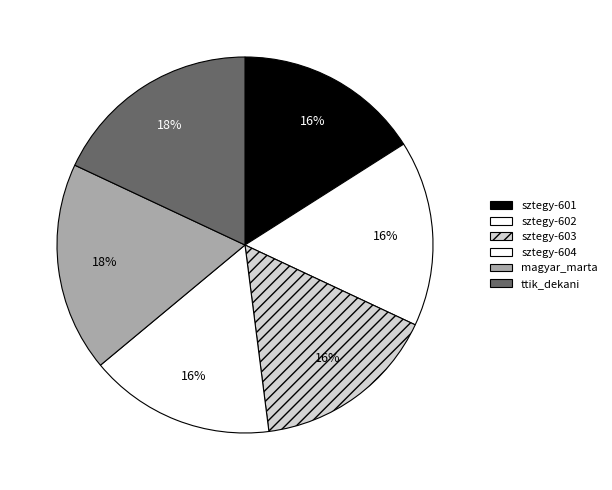

Is there a majority slice in this chart?

No